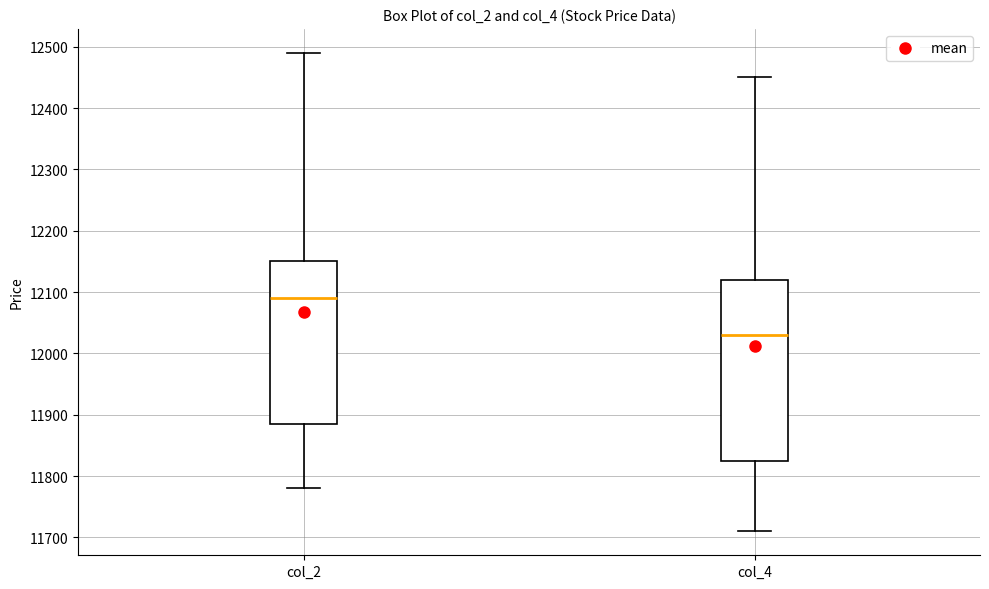

Reading left to right, transcribe this box plot: for each box, give where its median line is, the range the box spans, and where its two whiskers end, as read against the y-axis. The values are not printed on the chart, so give them approximately, as read against the axis.

col_2: median 12090, box 11890 to 12150, whiskers 11780 to 12490
col_4: median 12030, box 11830 to 12120, whiskers 11710 to 12450